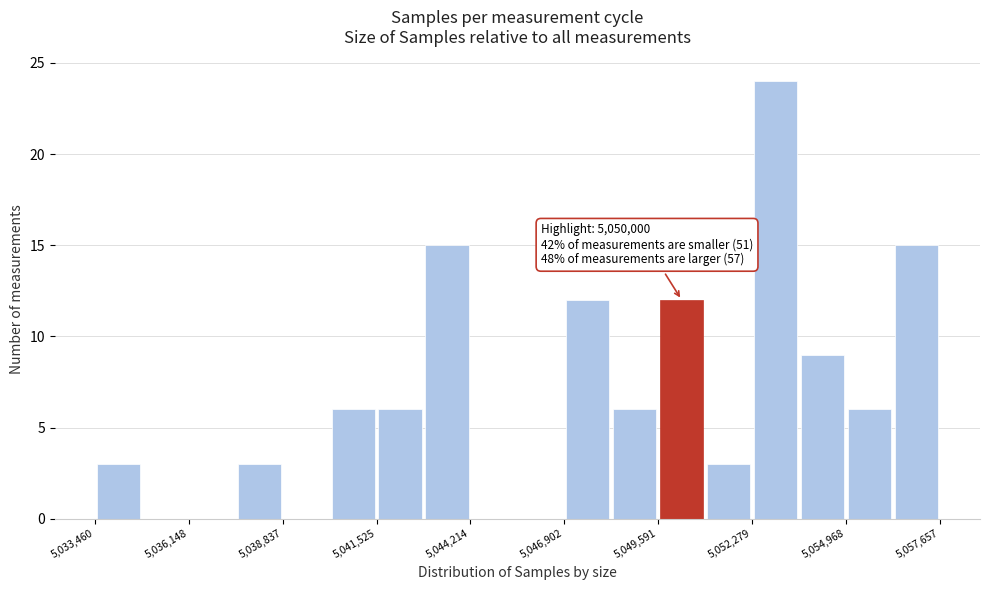

Around what value on the x-axis is the tallest bar? Give the approximate position of its centre, as read against the axis.

5053000